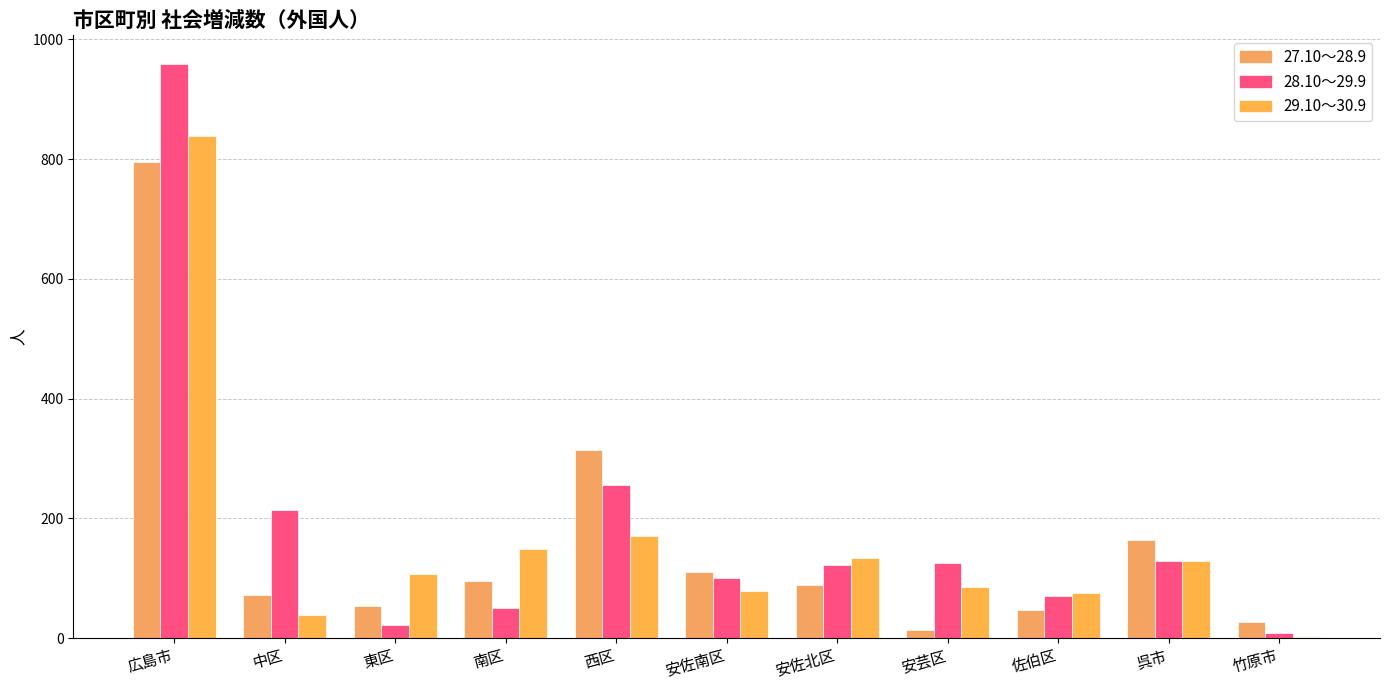

The 29.10～30.9 series shows 62 at 東区. True or false?

False